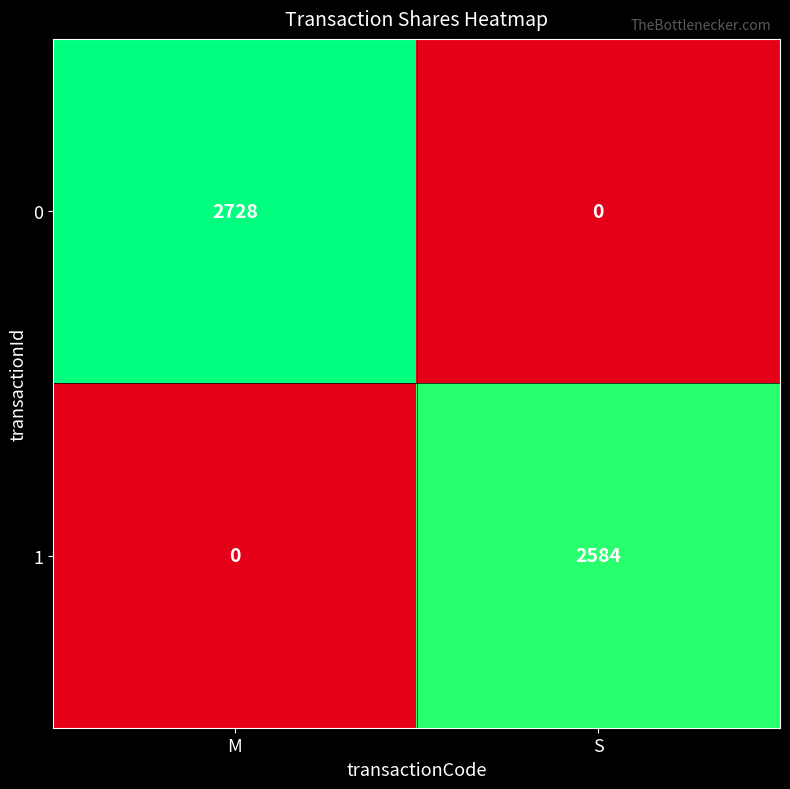

What is the highest value of the 0 series?

2728